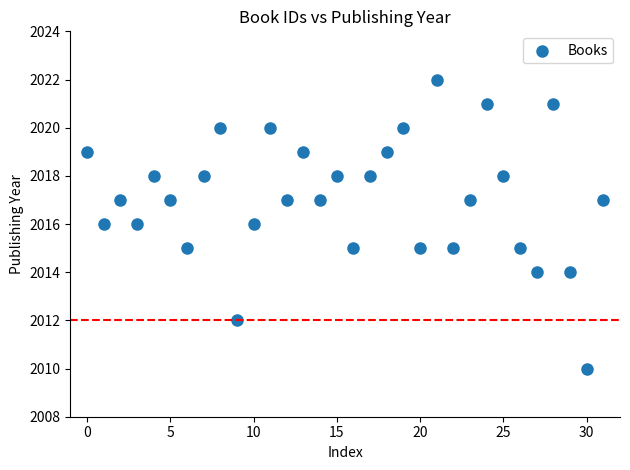

What is the range of Y values (max minus min)?

12